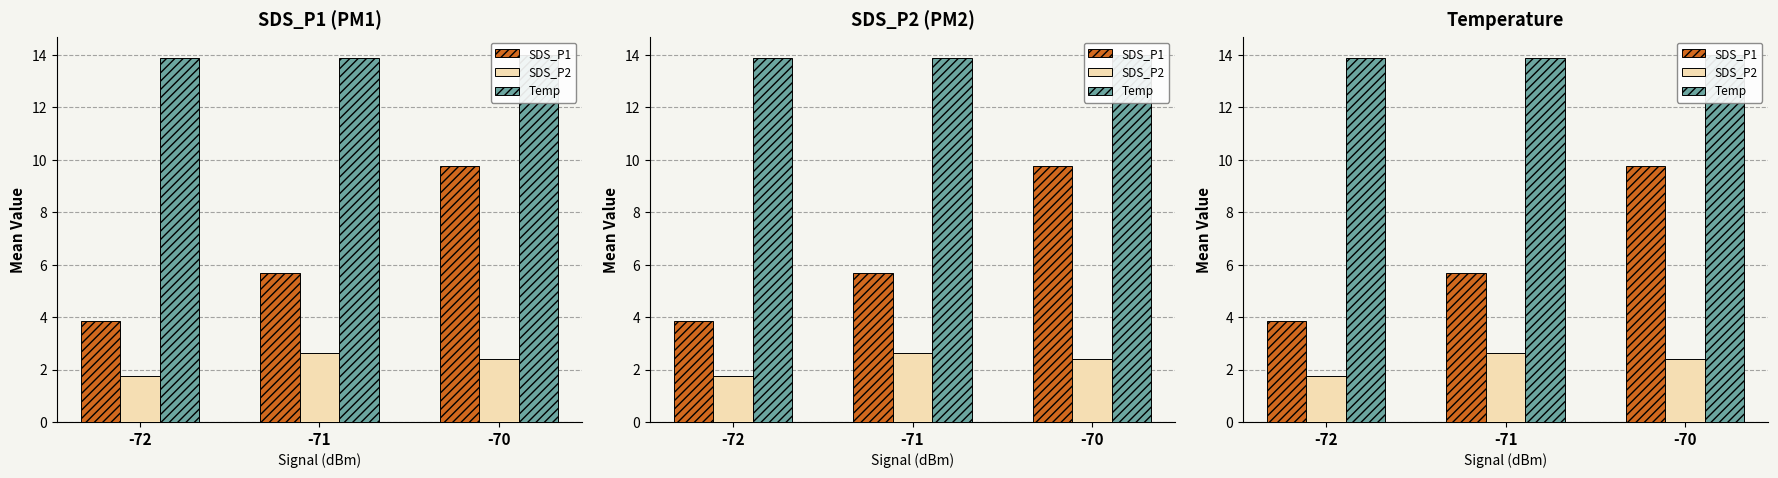

True or false: SDS_P1 has a value of 9.8 at -70.

True